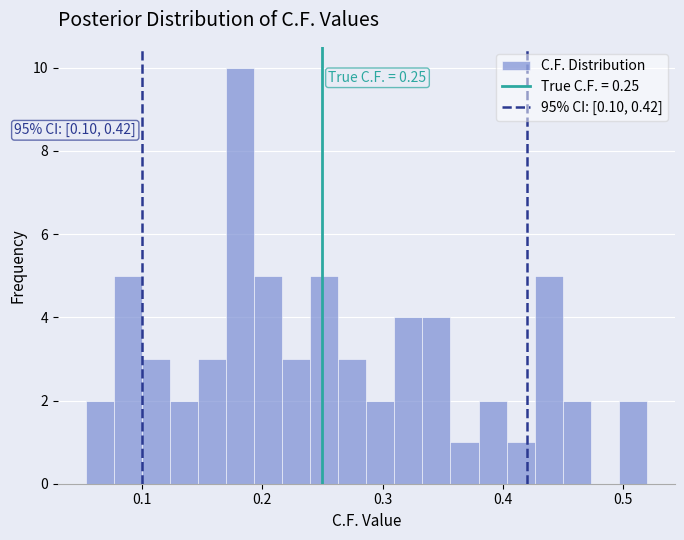

Around what value on the x-axis is the tallest bar? Give the approximate position of its centre, as read against the axis.

0.18